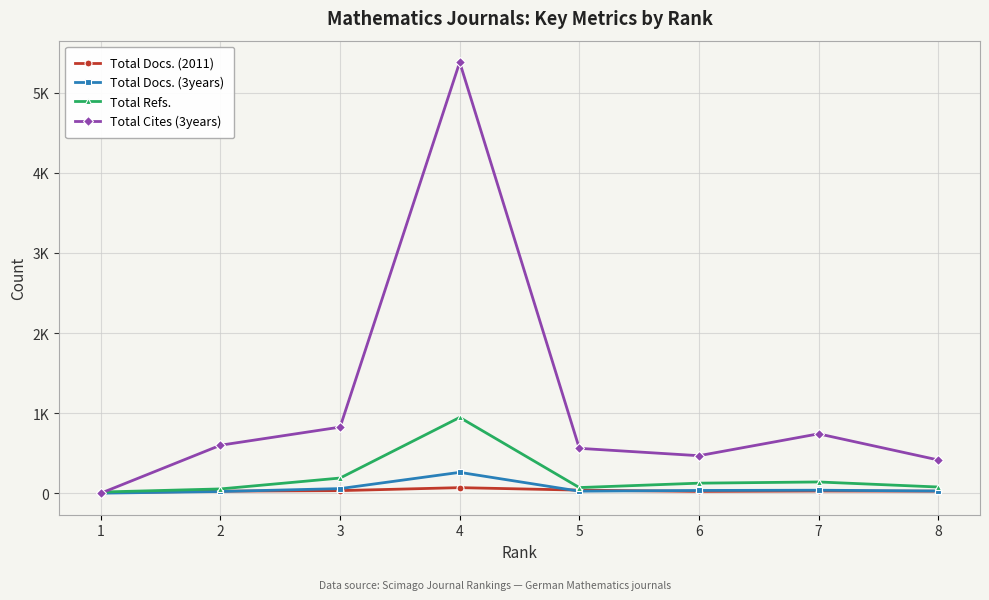

Which series changed the most between 4 and 8?

Total Cites (3years)